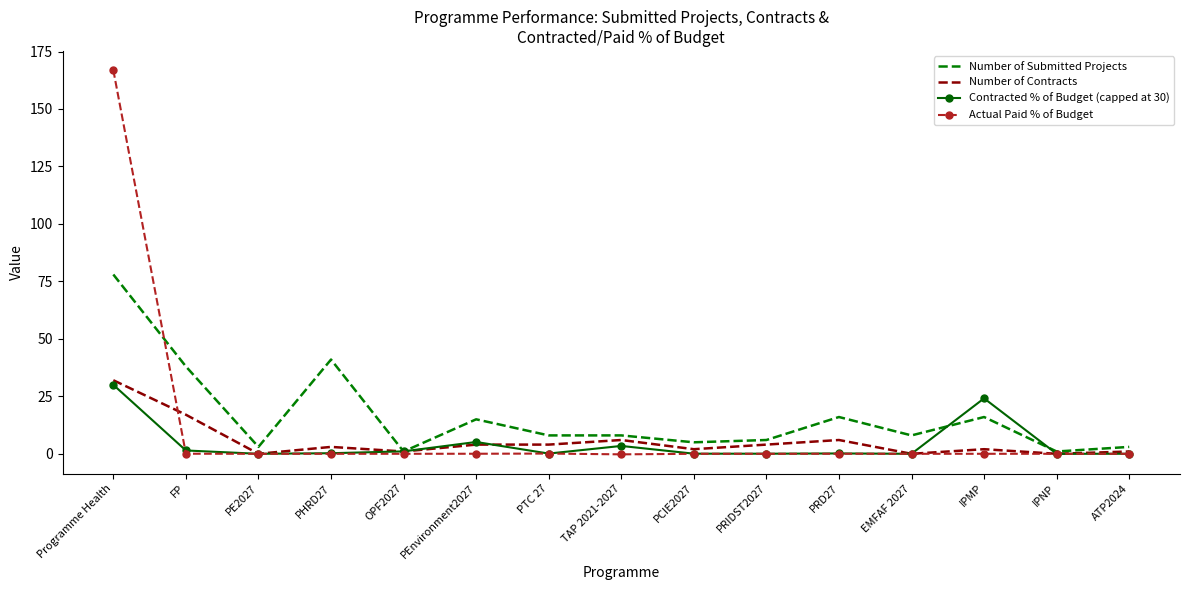

What position from the right is Programme Health?

15